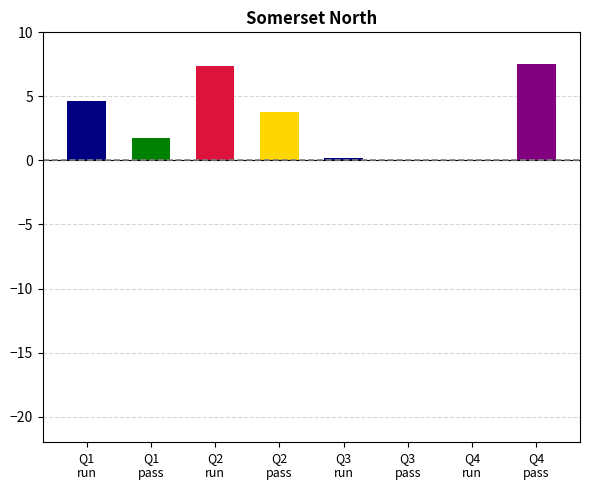

What is the greatest value displayed?

7.5